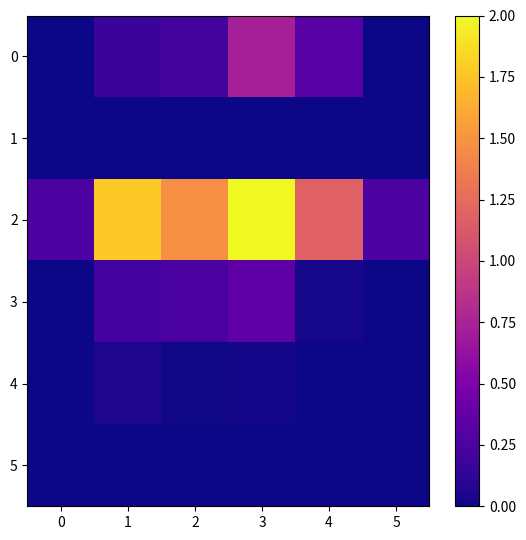

Which series has the widest spread of values?

2